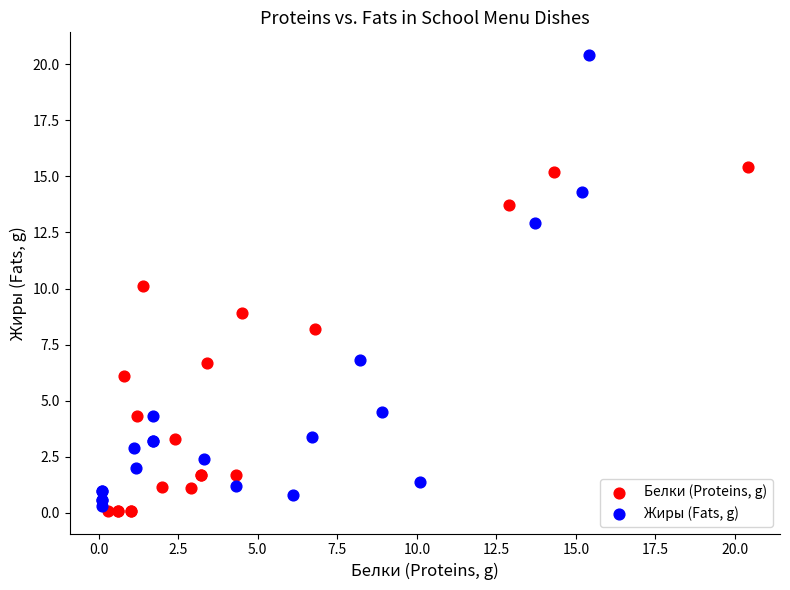

Which series has the largest Y range (max minus min)?

Жиры (Fats, g)